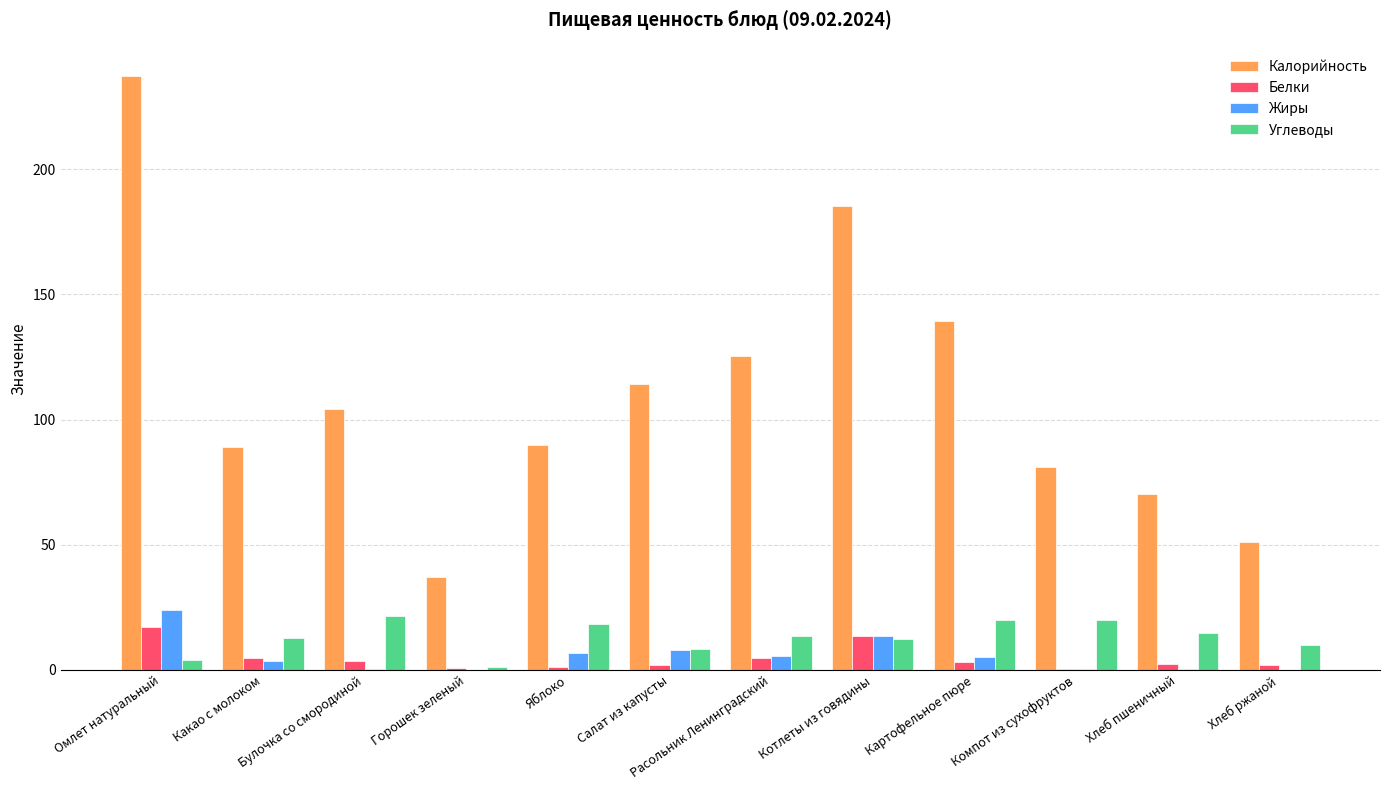

Is the value of Белки at Какао с молоком greater than the value of Калорийность at Яблоко?

No